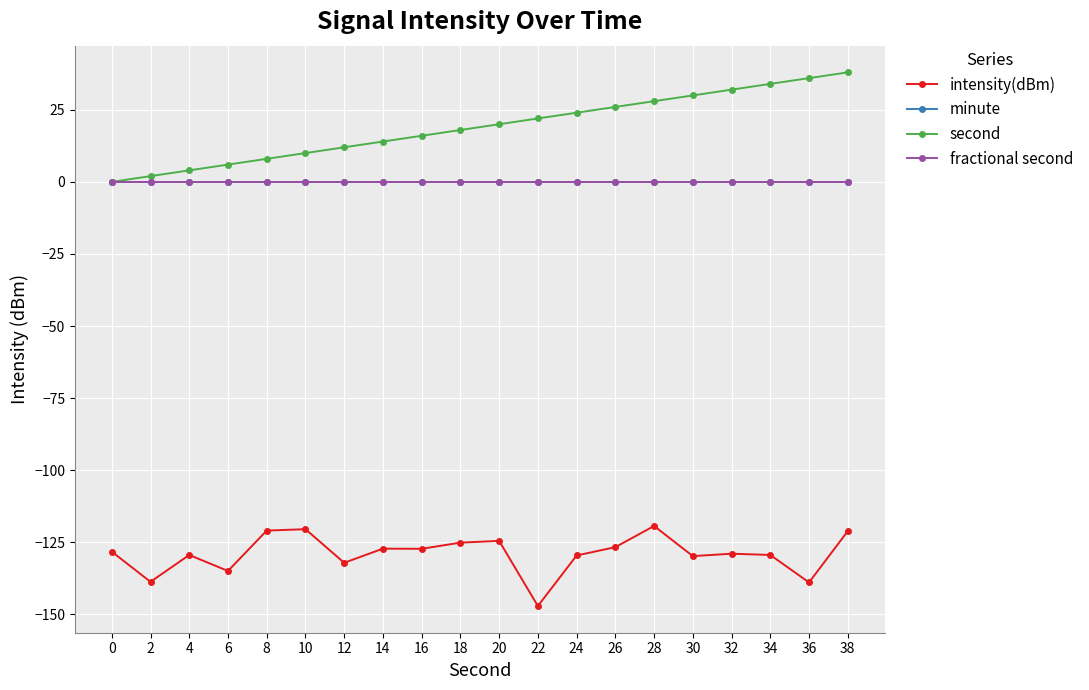

At which category does the chart reach its minimum across all series?

22